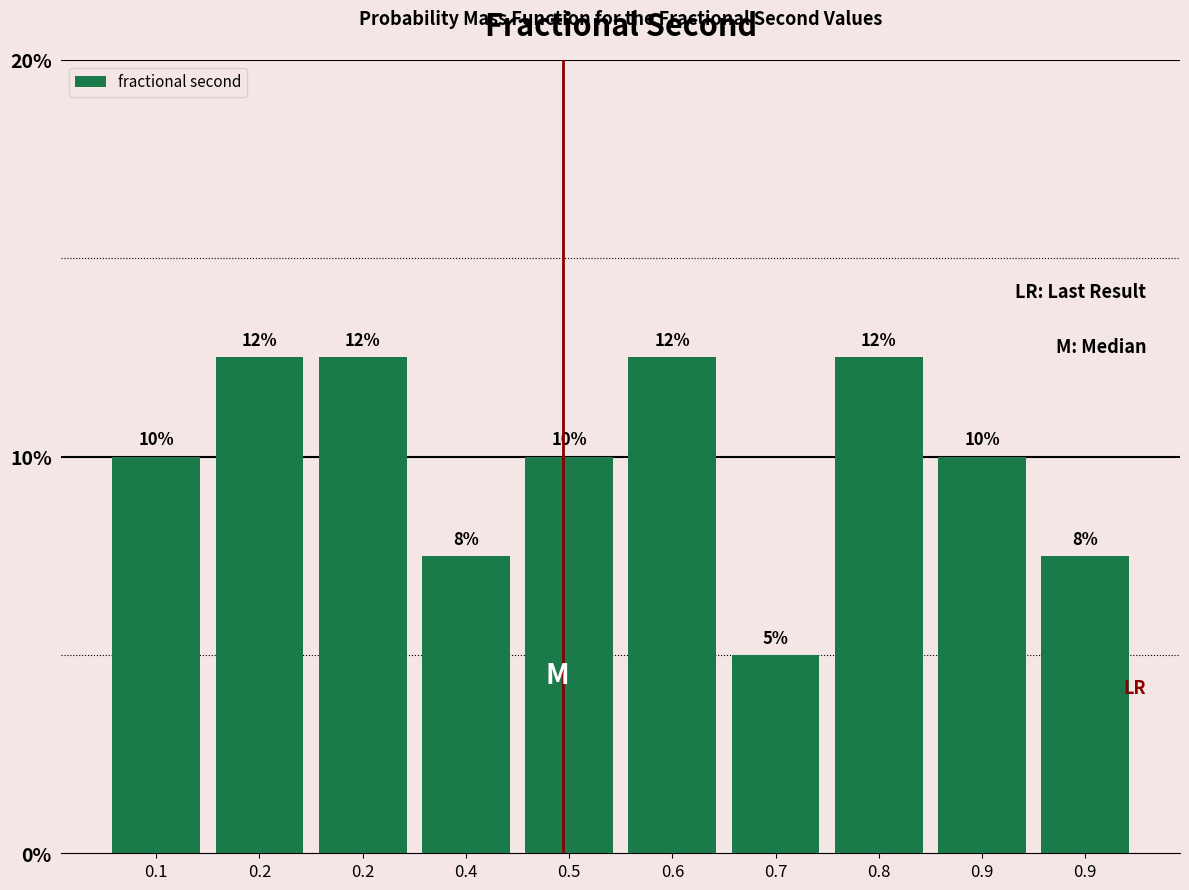

Are the bars horizontal?

No